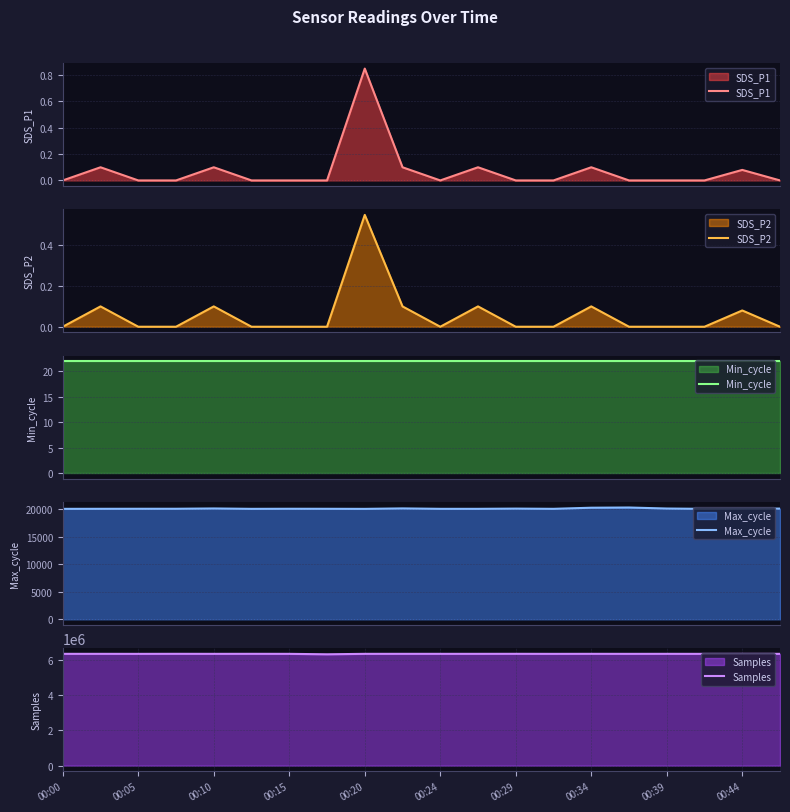

What is the average value of the Max_cycle series?

20052